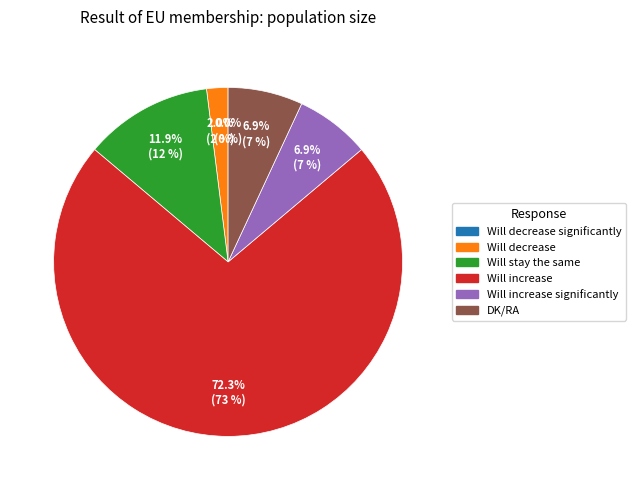

To the nearest percent, what is the difference between the largest and smallest slice percentages?

72%